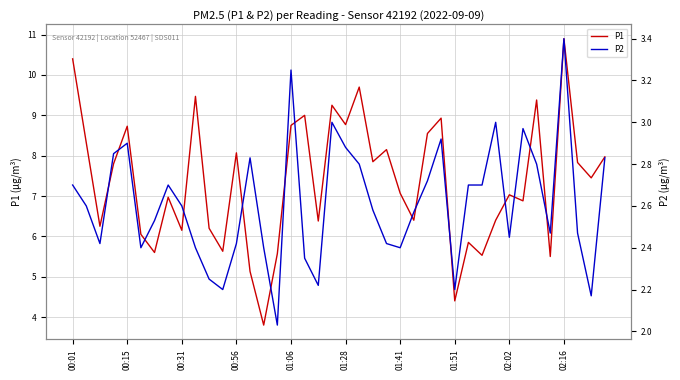

How many interior local peaks does the P2 series have?

9